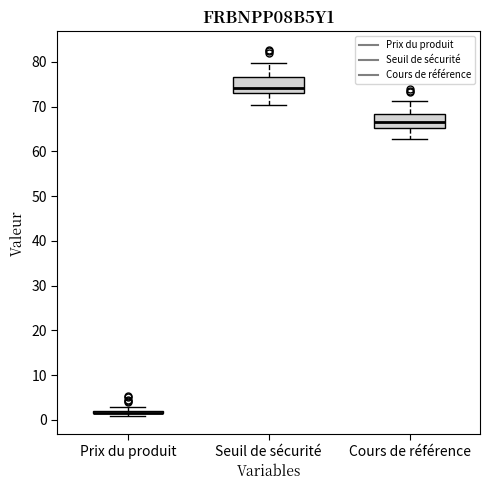

Where is the upper edge of the box for Cours de référence on the y-axis? The values are not printed on the chart, so give them approximately, as read against the axis.

68